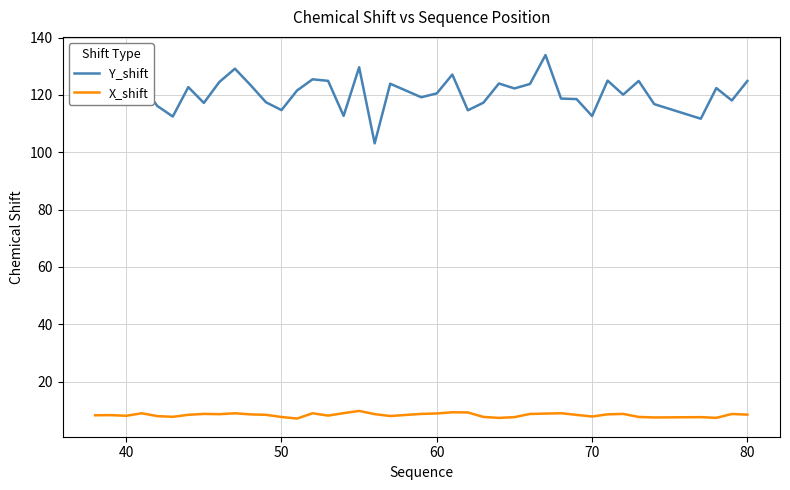

Does the chart have visible grid lines?

Yes